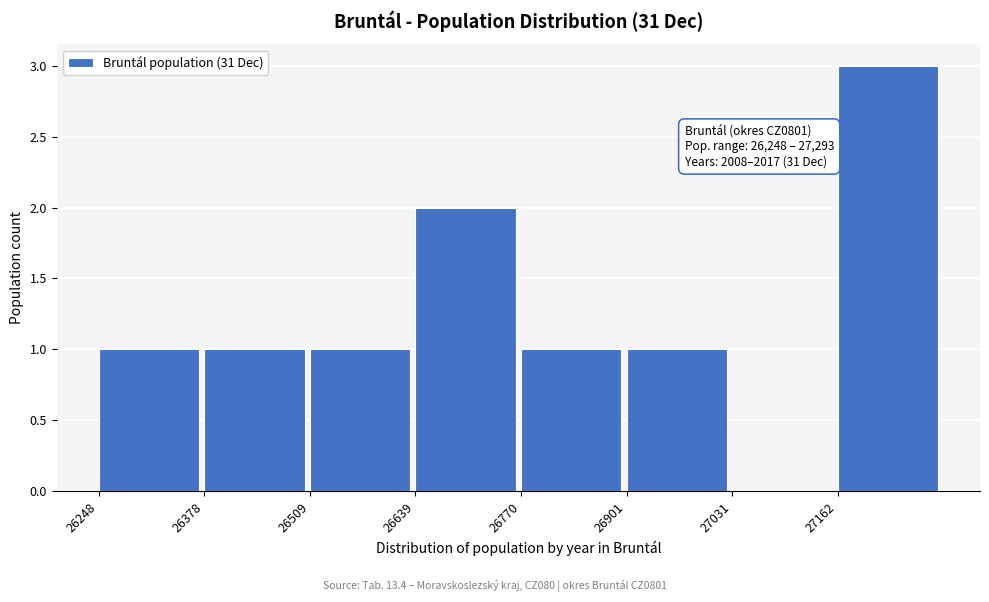

Which range on the x-axis has the tallest bar?

27160 to 27300